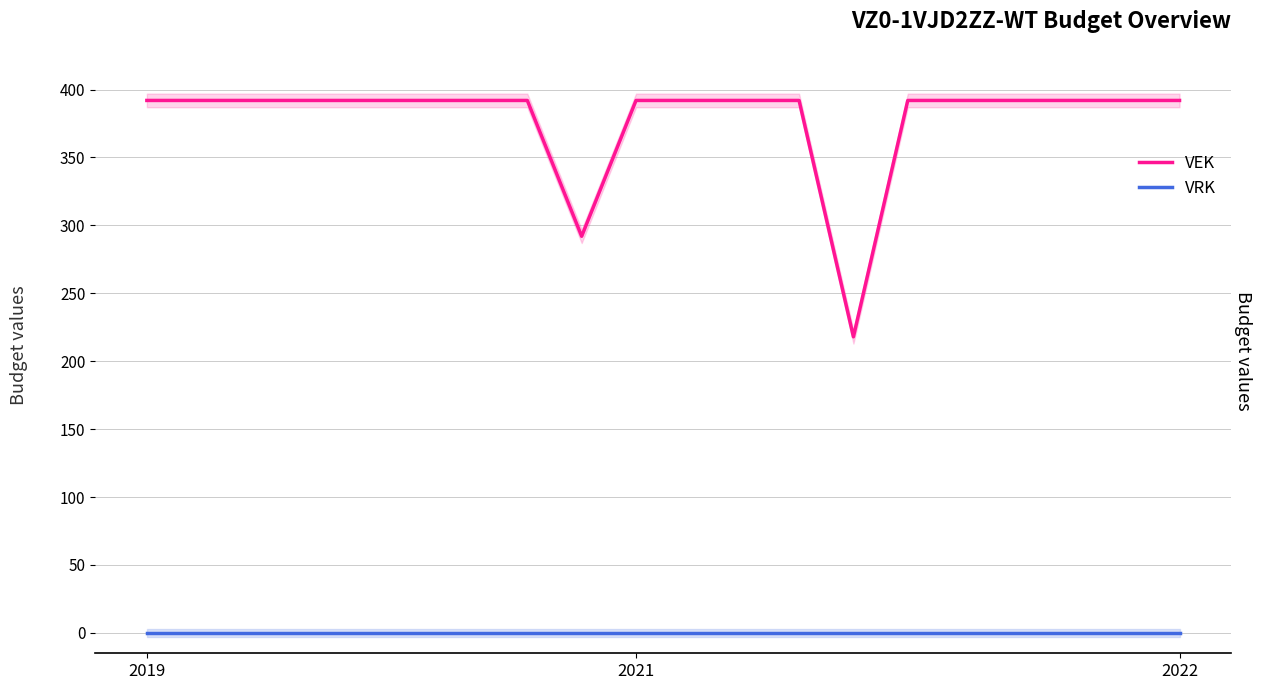

Which series has the widest spread of values?

VEK